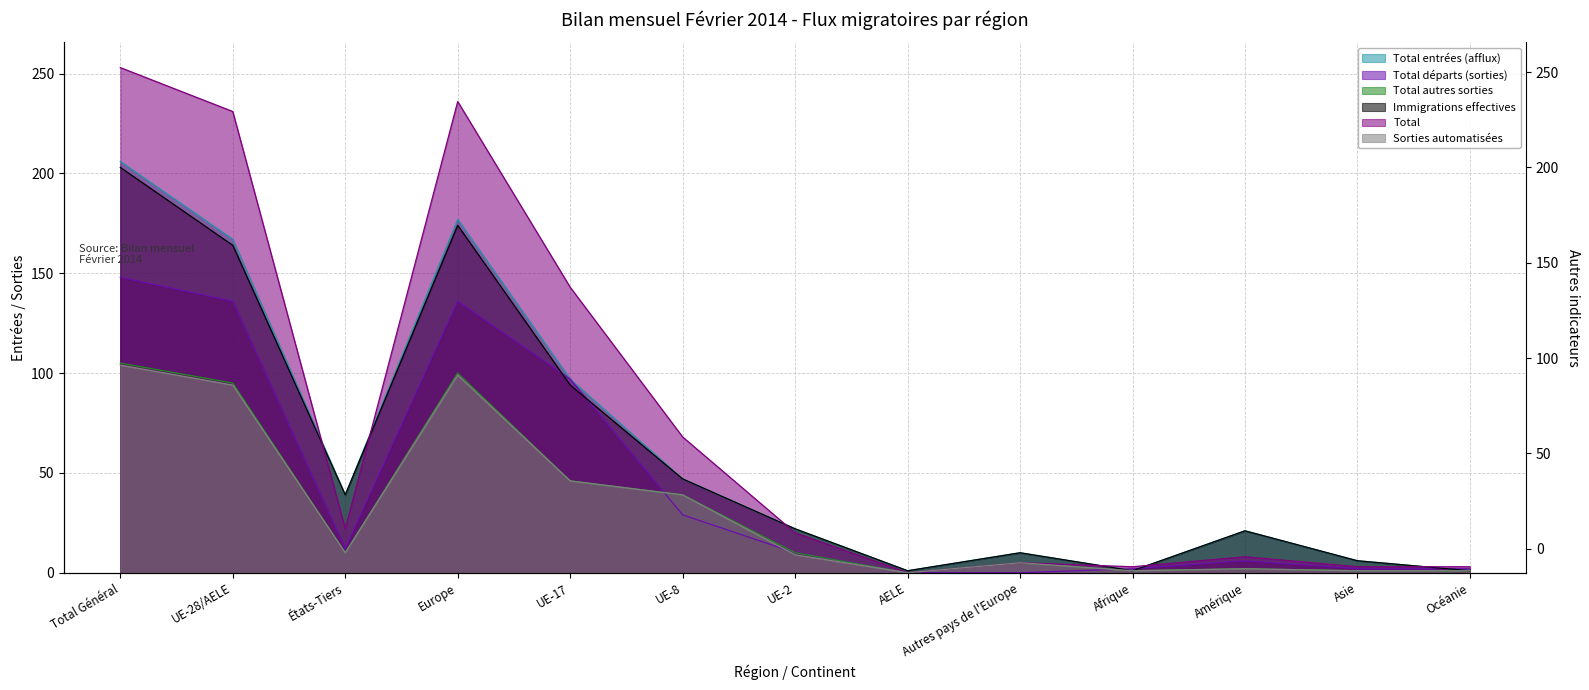

Reading left to right, extract all data points from this chart.

Total entrées (afflux): 206	167	39	177	97	47	22	1	10	1	21	6	1
Total départs (sorties): 148	136	12	136	97	29	10	0	0	2	6	2	2
Total autres sorties: 105	95	10	100	46	39	10	0	5	1	2	1	1
Immigrations effectives: 203	164	39	174	94	47	22	1	10	1	21	6	1
Total: 253	231	22	236	143	68	20	0	5	3	8	3	3
Sorties automatisées: 104	94	10	99	46	39	9	0	5	1	2	1	1